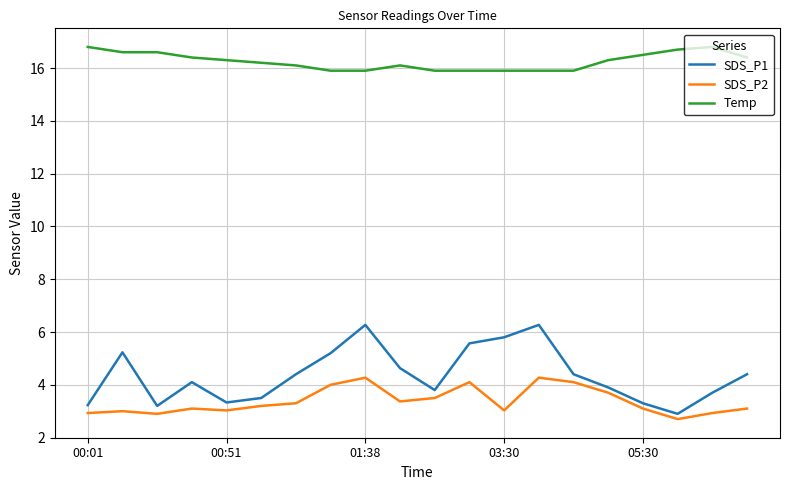

Which series has the largest total across all categories?

Temp